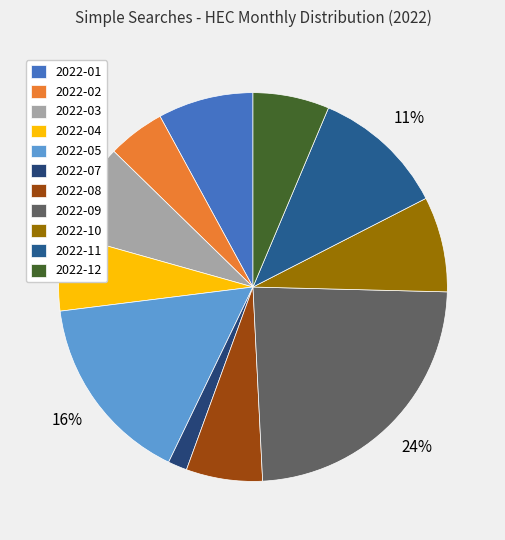

Does 2022-09 account for over 50% of the chart?

No